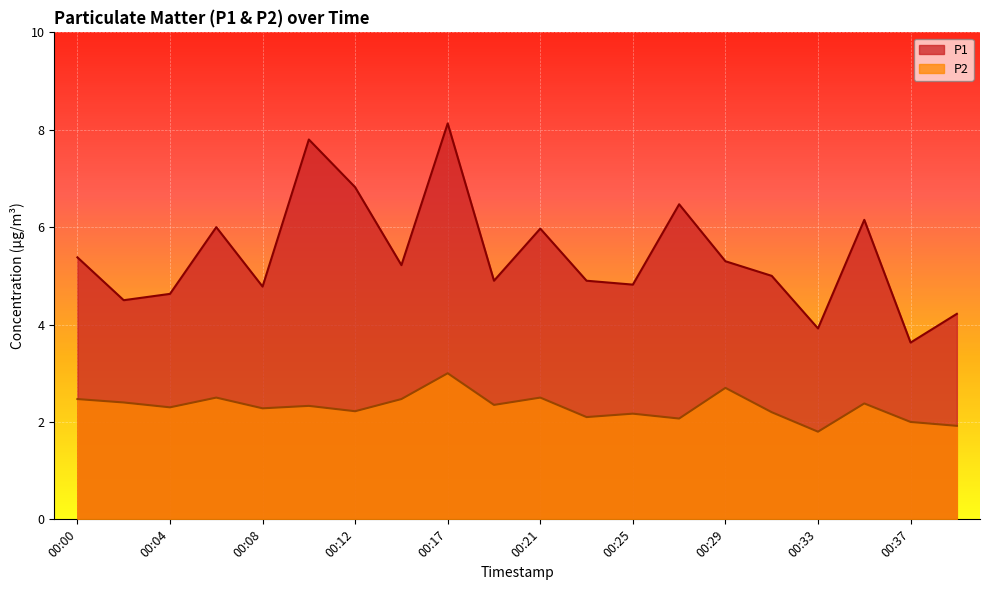

What is the value of the P1 point at the 18th from the left?

6.2